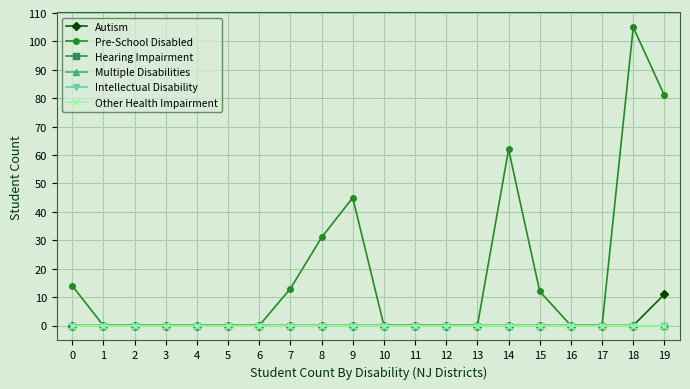

Does the chart have visible grid lines?

Yes